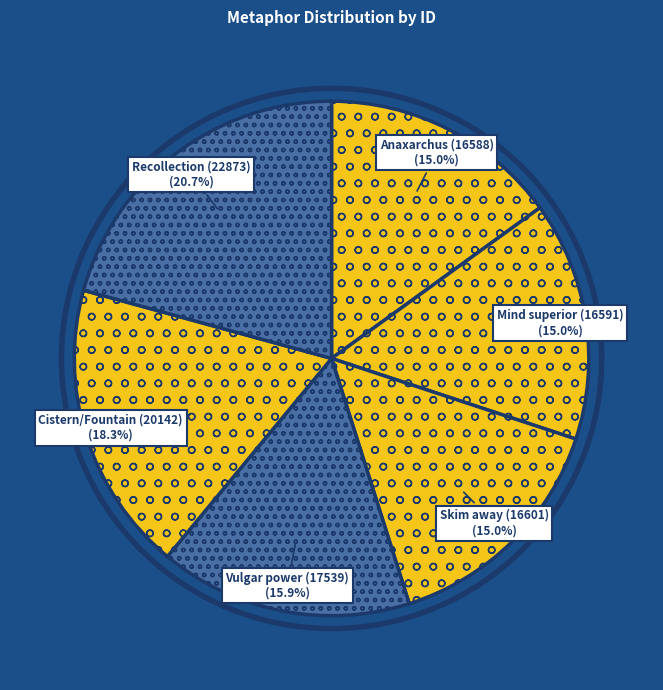

Which category has the biggest portion of the pie?

Recollection (22873)